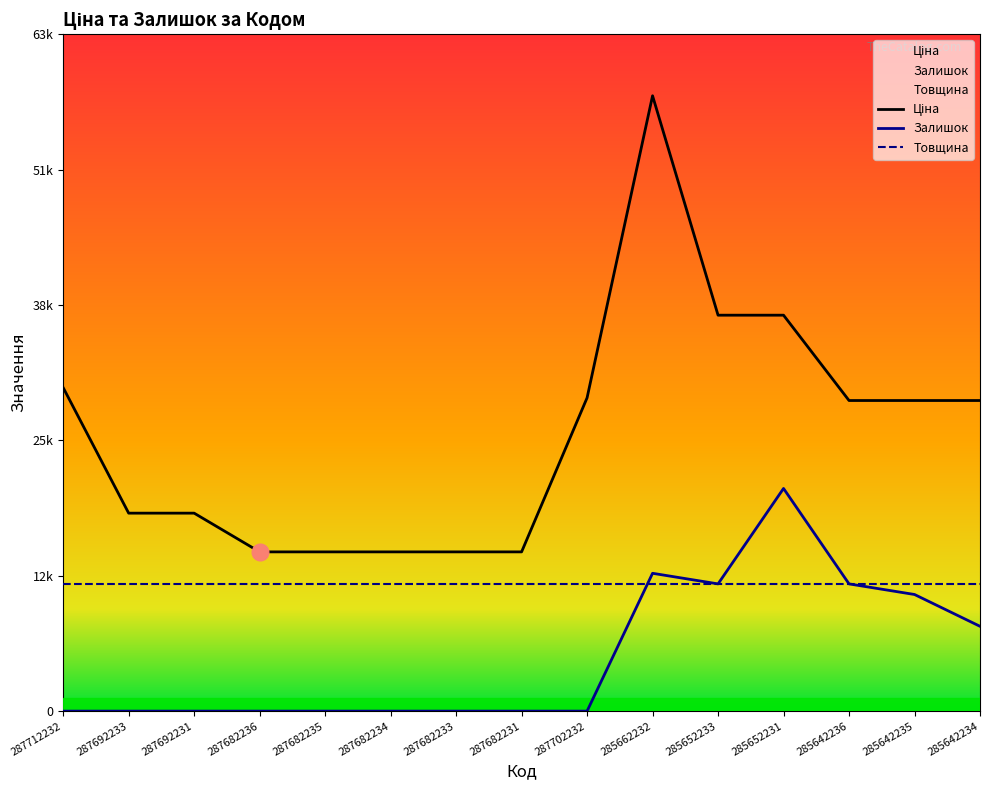

What is the total value across all series at 287682233?

27019.2